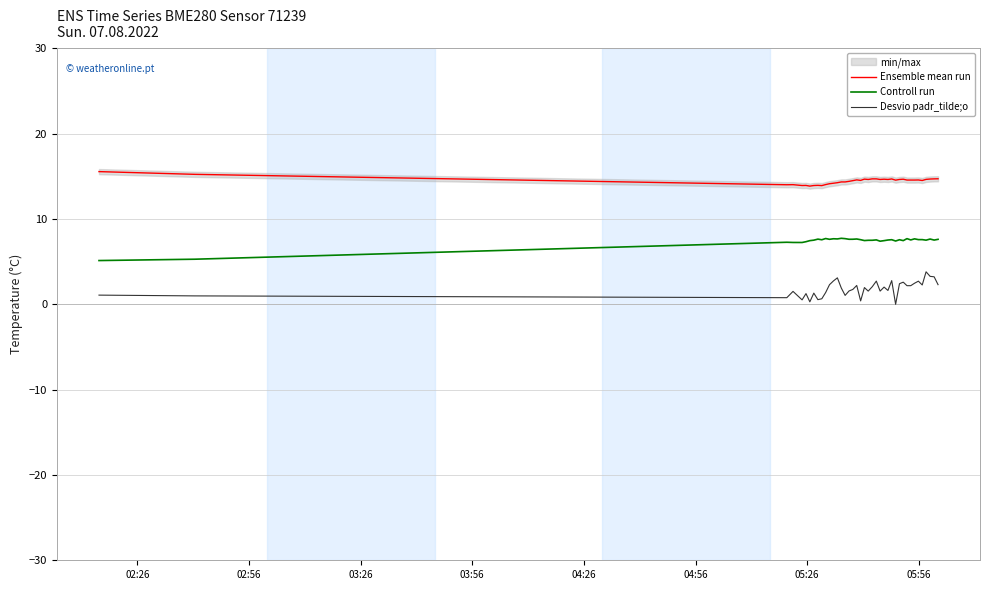

True or false: Desvio padr_tilde;o and Controll run cross at least once.

False